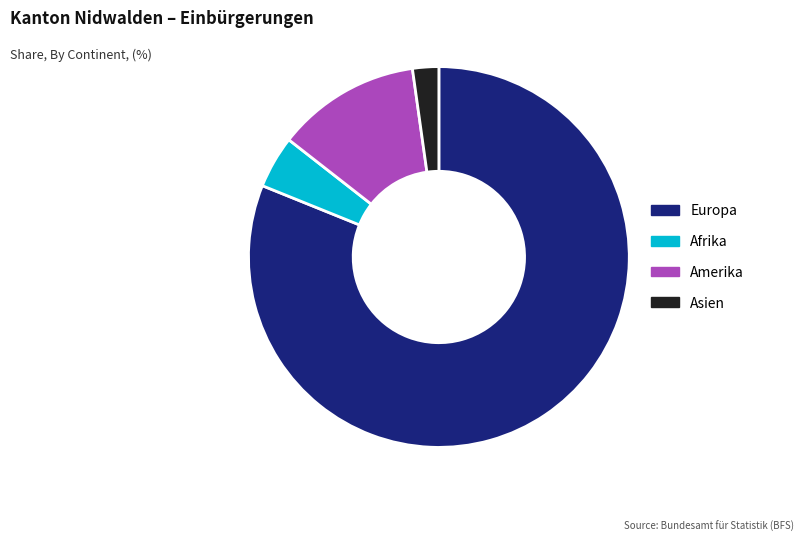

How many slices are in this pie chart?

4